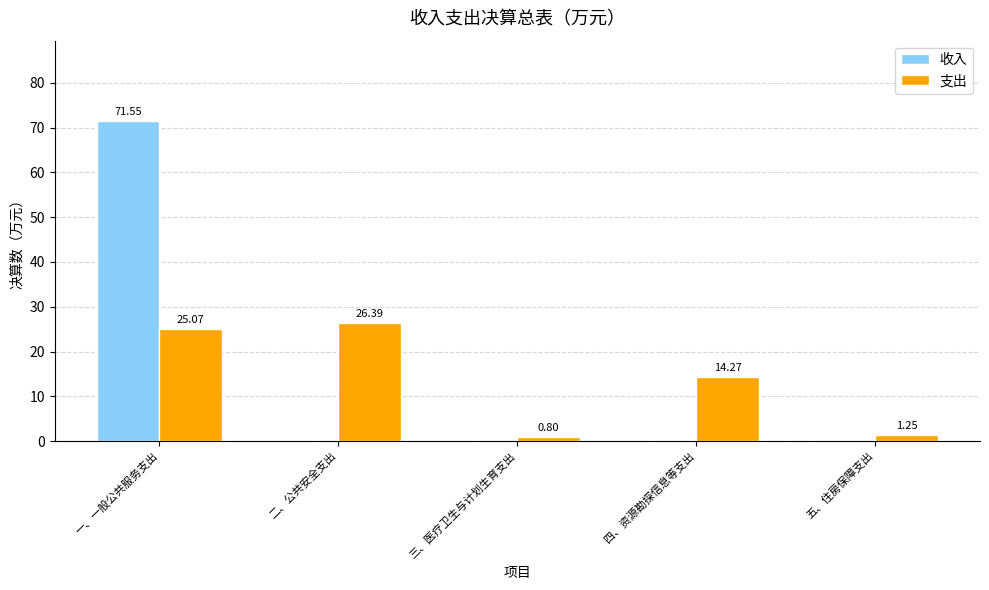

Which label corresponds to the largest value in the chart?

一、一般公共服务支出